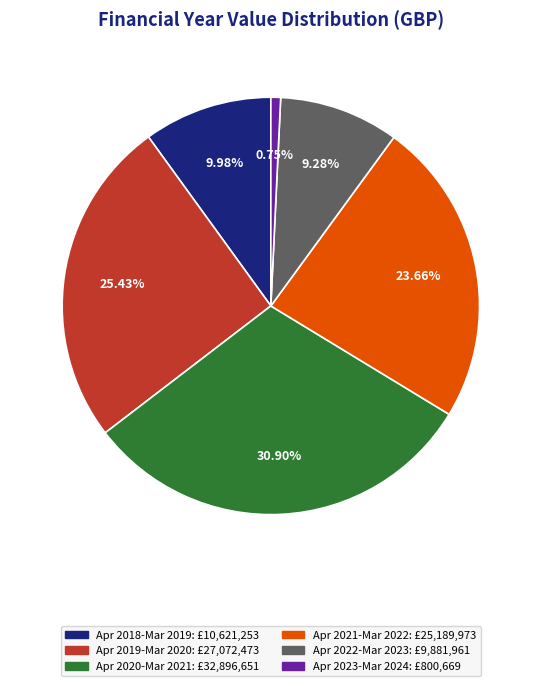

Count the number of slices in the pie.

6